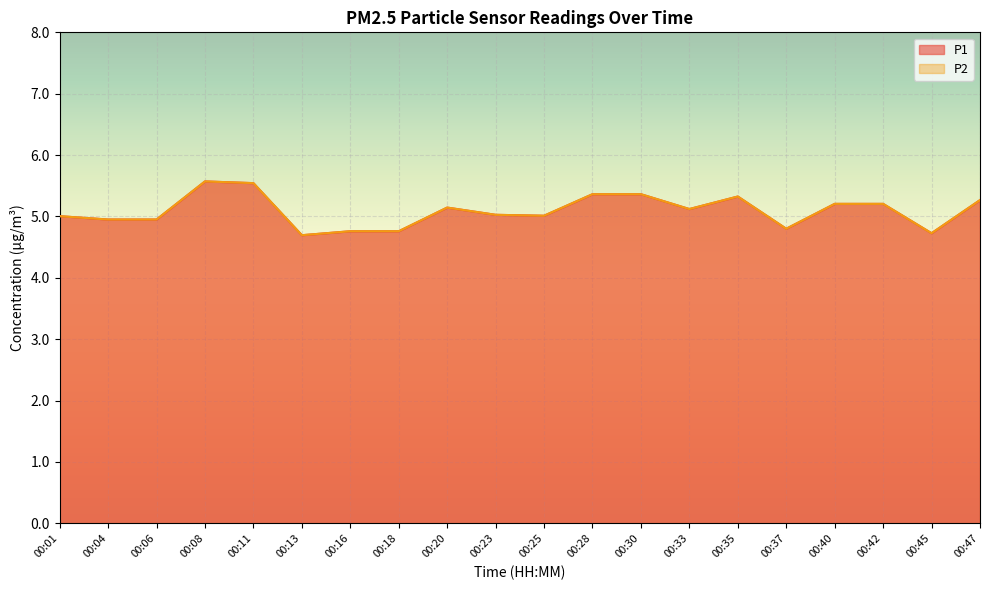

How many lines are shown in the chart?

2